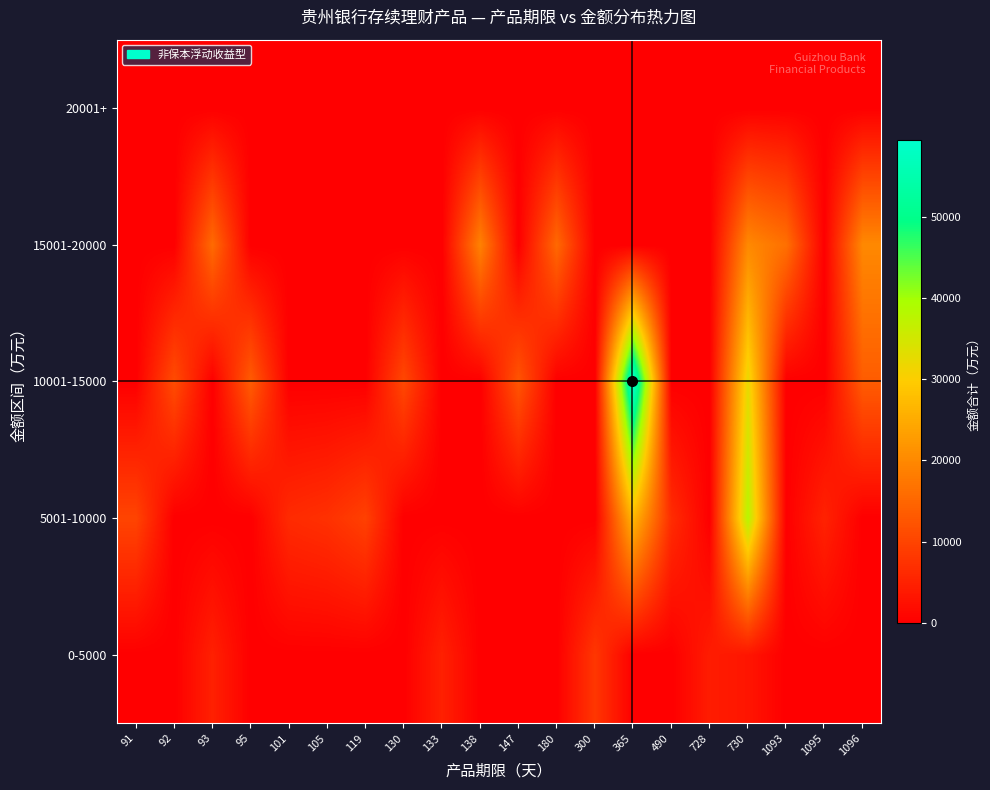

What is the total value across all series at 300?

8043